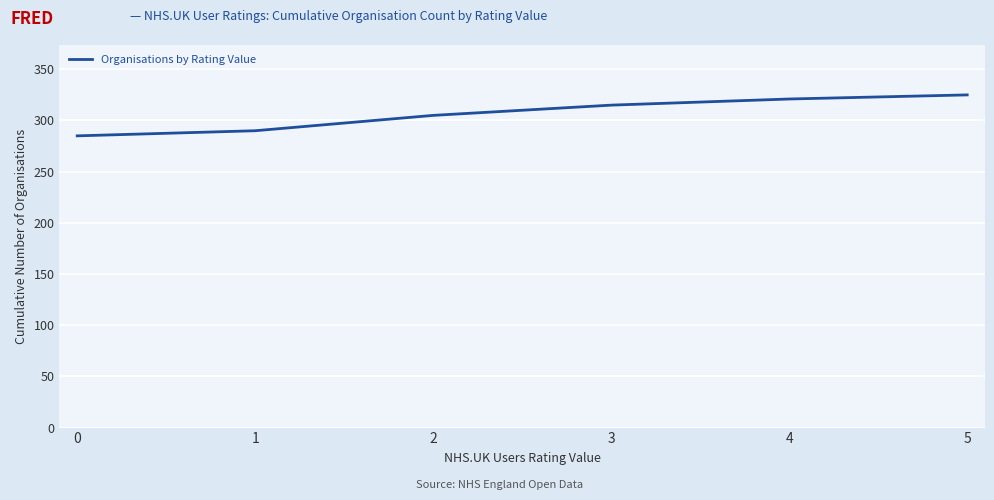

List the labels in order of value, largest first.

5, 4, 3, 2, 1, 0